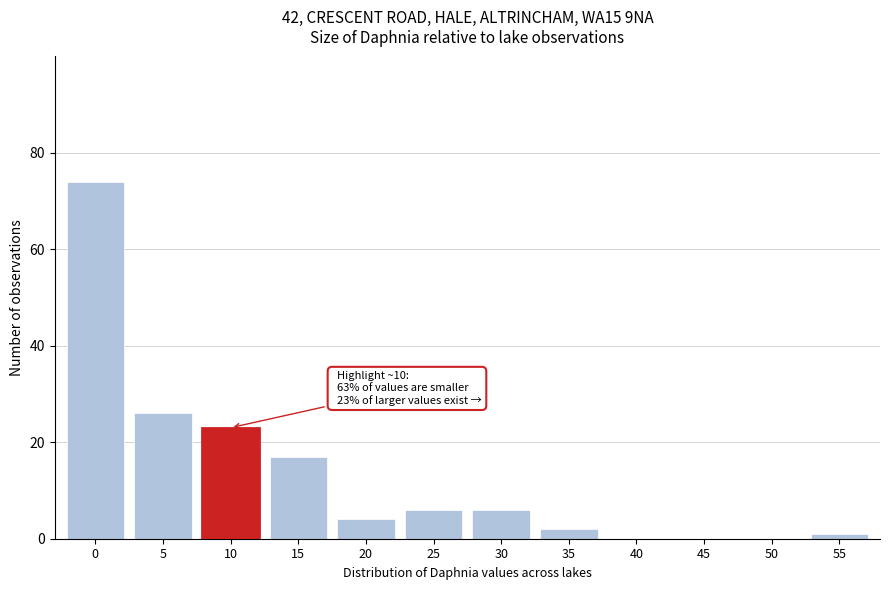

Reading left to right, what are all the values shown in this chart?

0=74	5=26	10=23	15=17	20=4	25=6	30=6	35=2	40=0	45=0	50=0	55=1